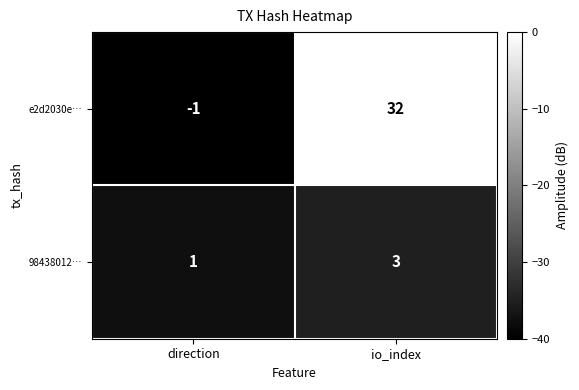

What is the average value of the e2d2030e… series?

16